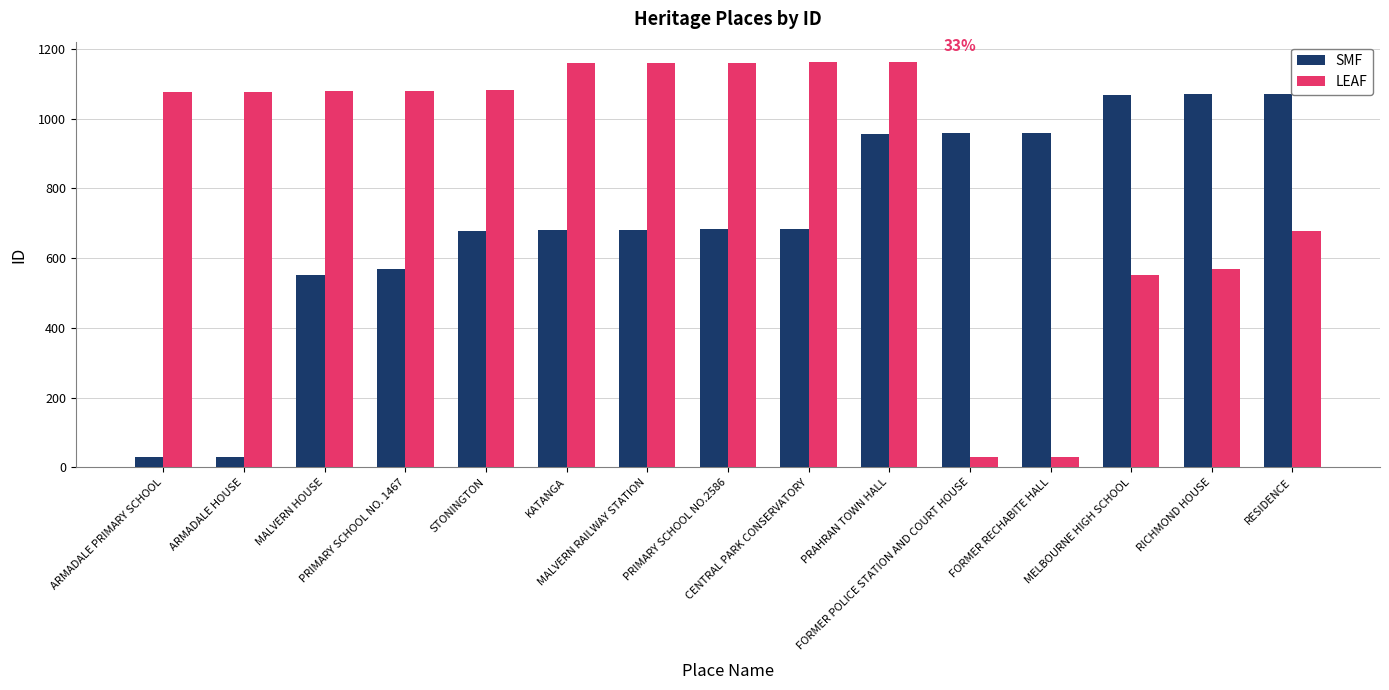

List the series in order of their overall mean, highest first.

LEAF, SMF